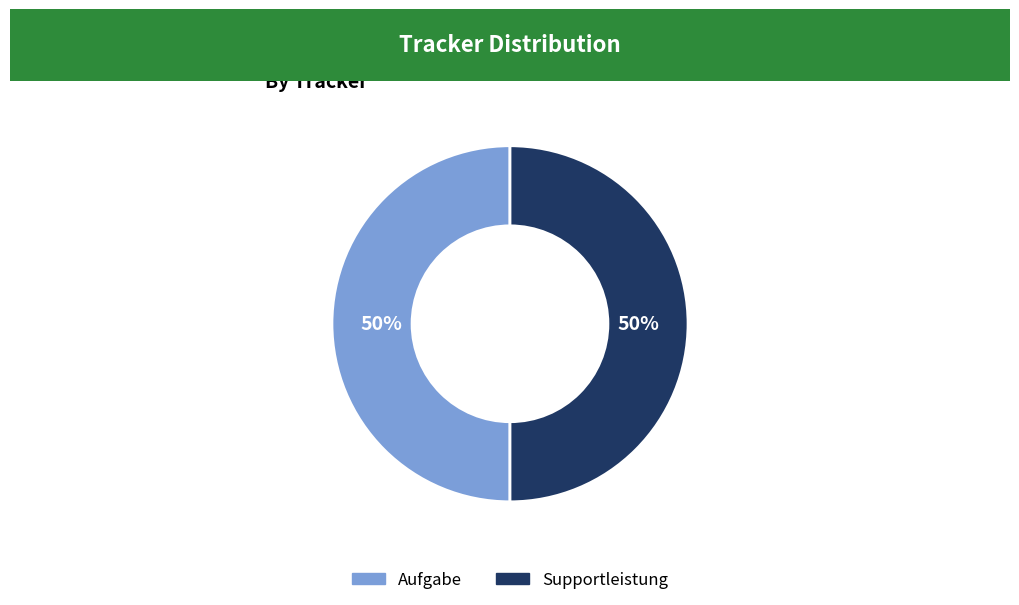

To the nearest percent, what portion does Supportleistung represent?

50%